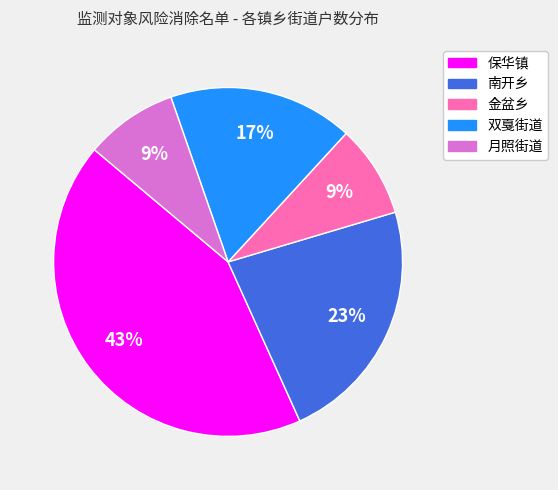

Between 双戛街道 and 南开乡, which is larger?

南开乡